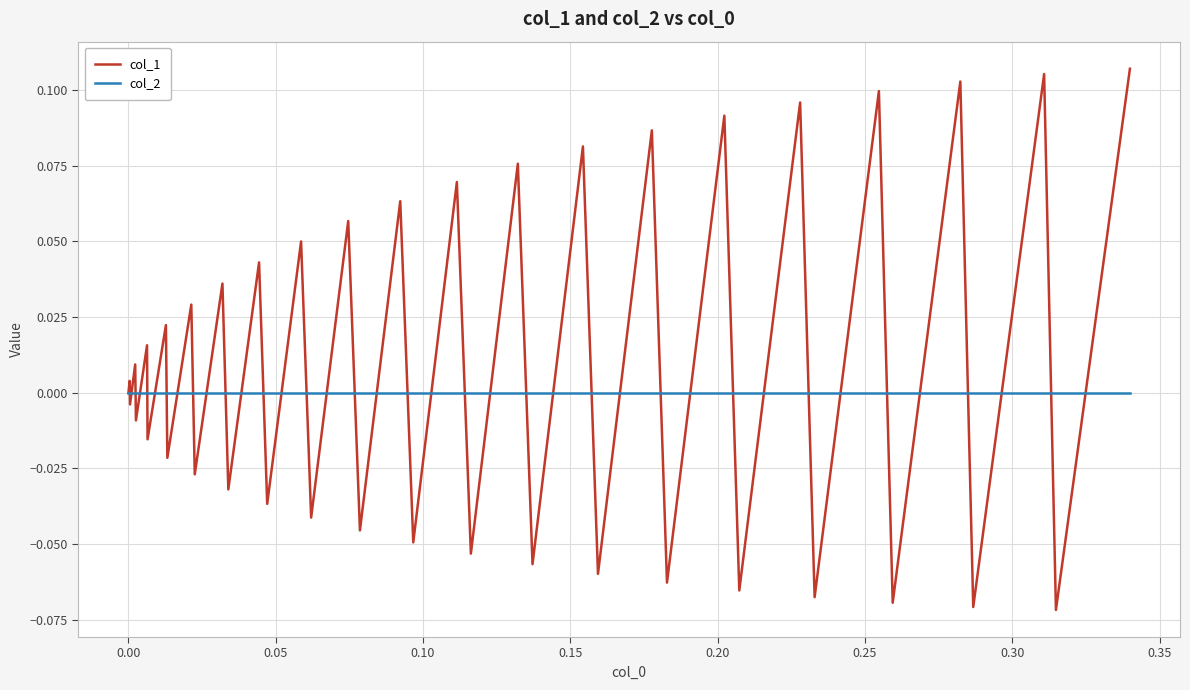

True or false: col_1 and col_2 intersect in this chart.

True